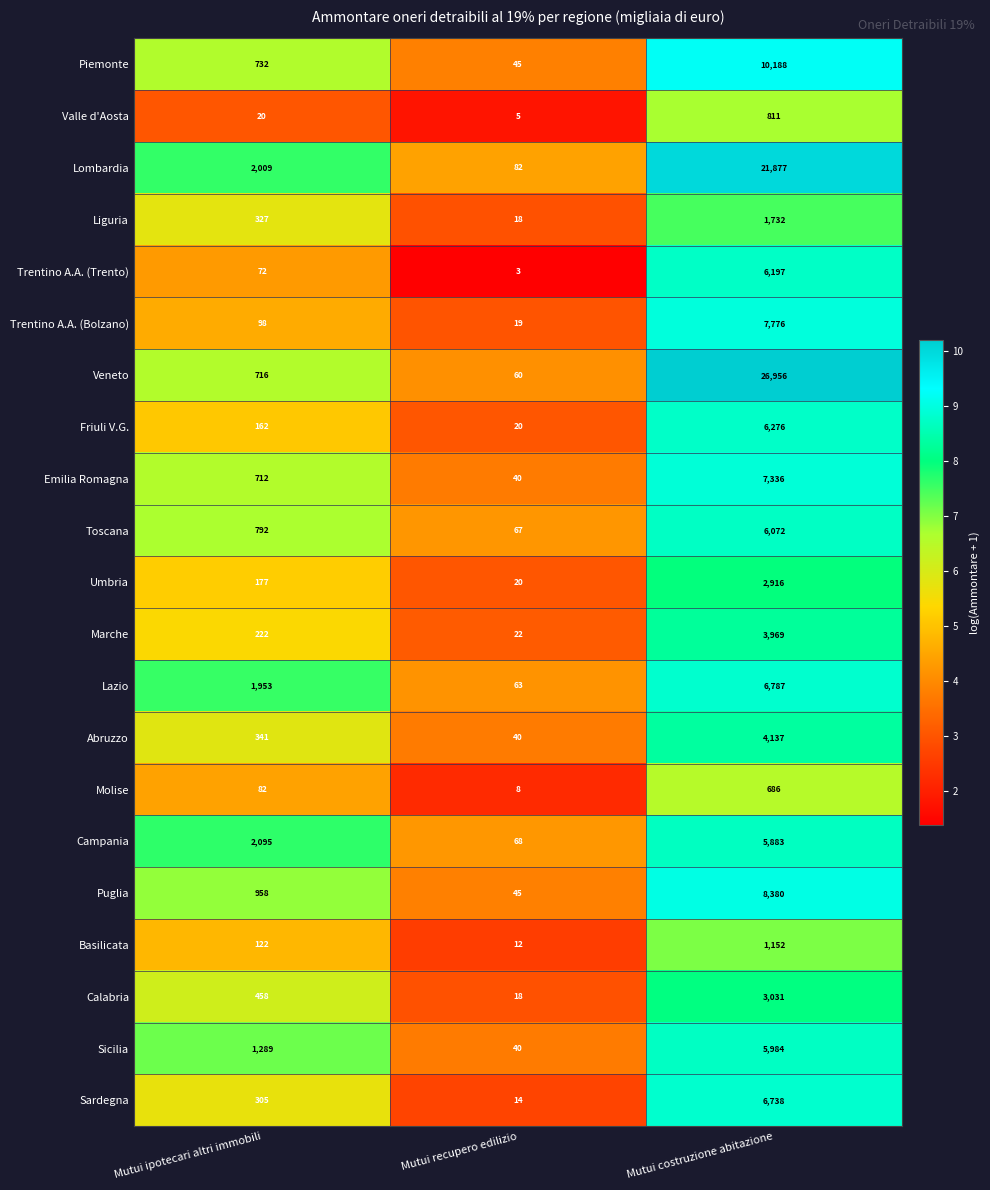

Rank the series by their maximum value, from lowest to highest.

Molise, Valle d'Aosta, Basilicata, Liguria, Umbria, Calabria, Marche, Abruzzo, Campania, Sicilia, Toscana, Trentino A.A. (Trento), Friuli V.G., Sardegna, Lazio, Emilia Romagna, Trentino A.A. (Bolzano), Puglia, Piemonte, Lombardia, Veneto